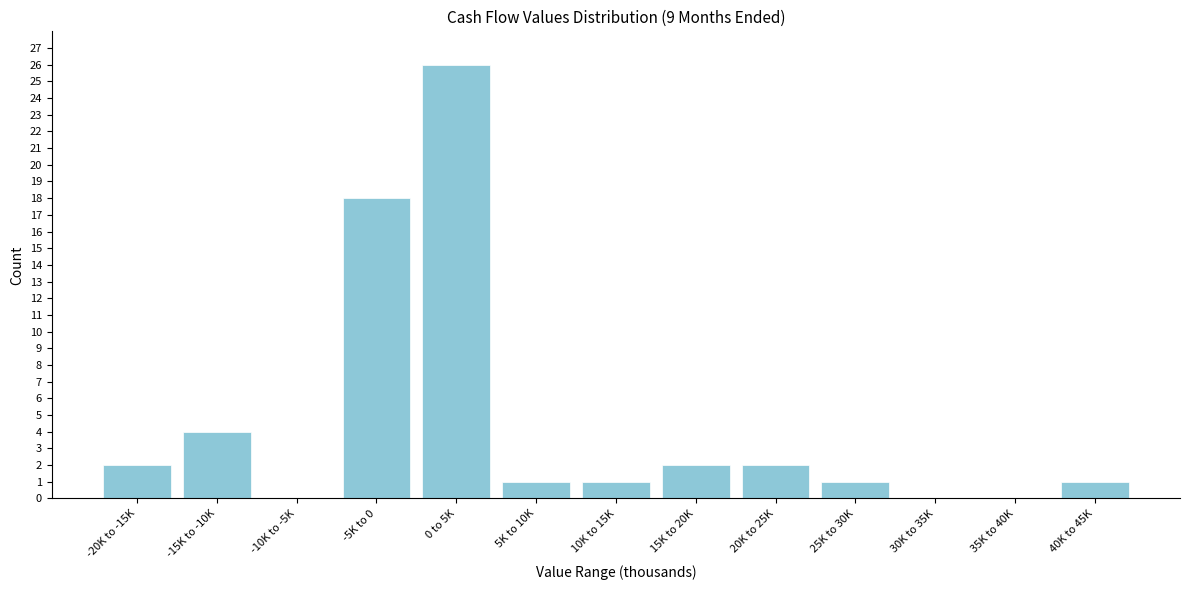

Reading left to right, extract all data points from this chart.

-20K to -15K=2	-15K to -10K=4	-10K to -5K=0	-5K to 0=18	0 to 5K=26	5K to 10K=1	10K to 15K=1	15K to 20K=2	20K to 25K=2	25K to 30K=1	30K to 35K=0	35K to 40K=0	40K to 45K=1